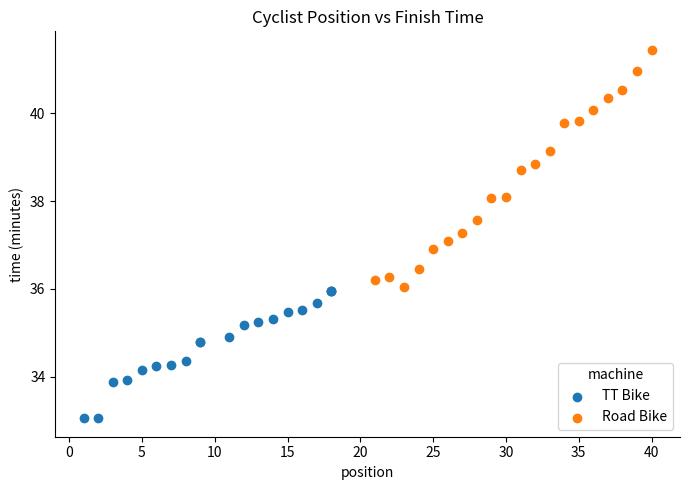

Which series reaches the minimum Y coordinate?

TT Bike